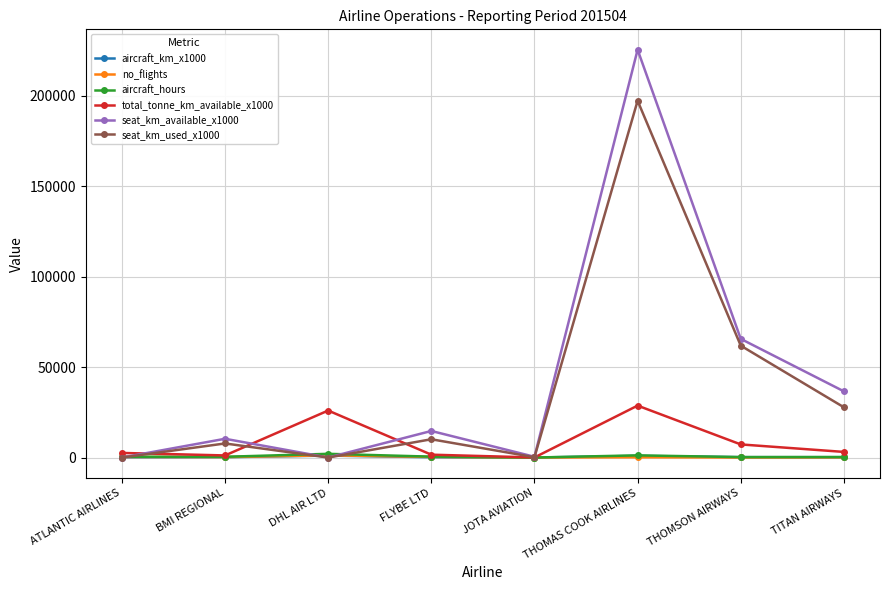

Which series has the widest spread of values?

seat_km_available_x1000